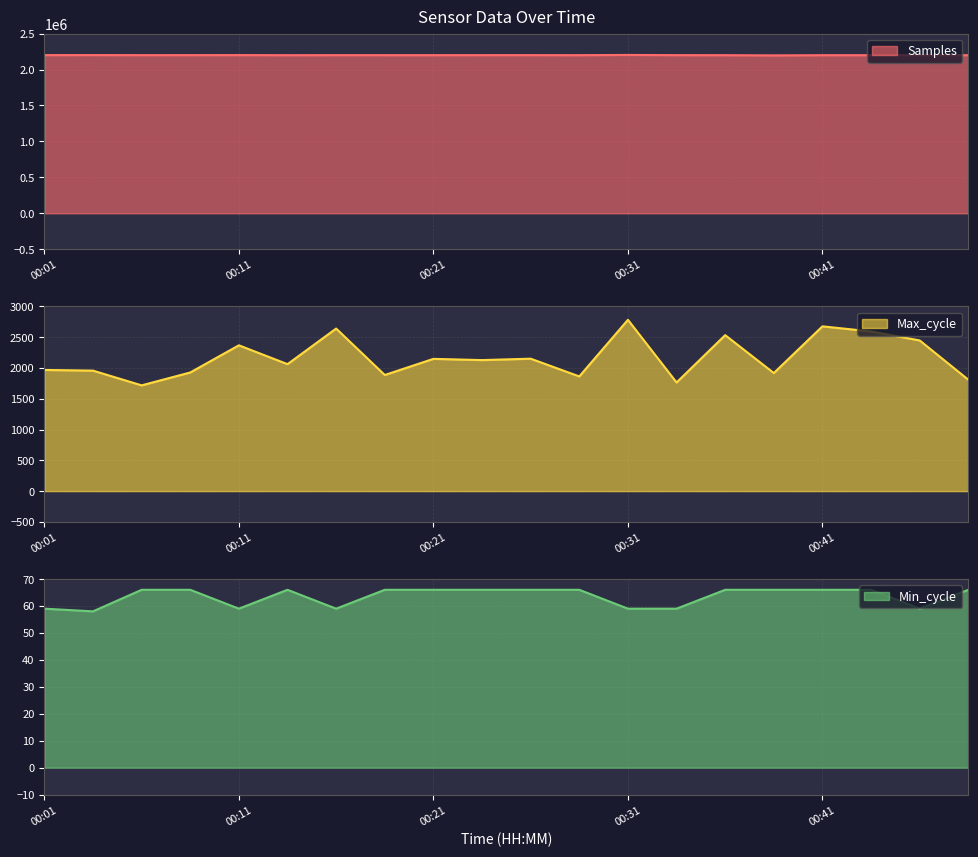

What is the value of the Max_cycle point at the 2nd from the left?

1956